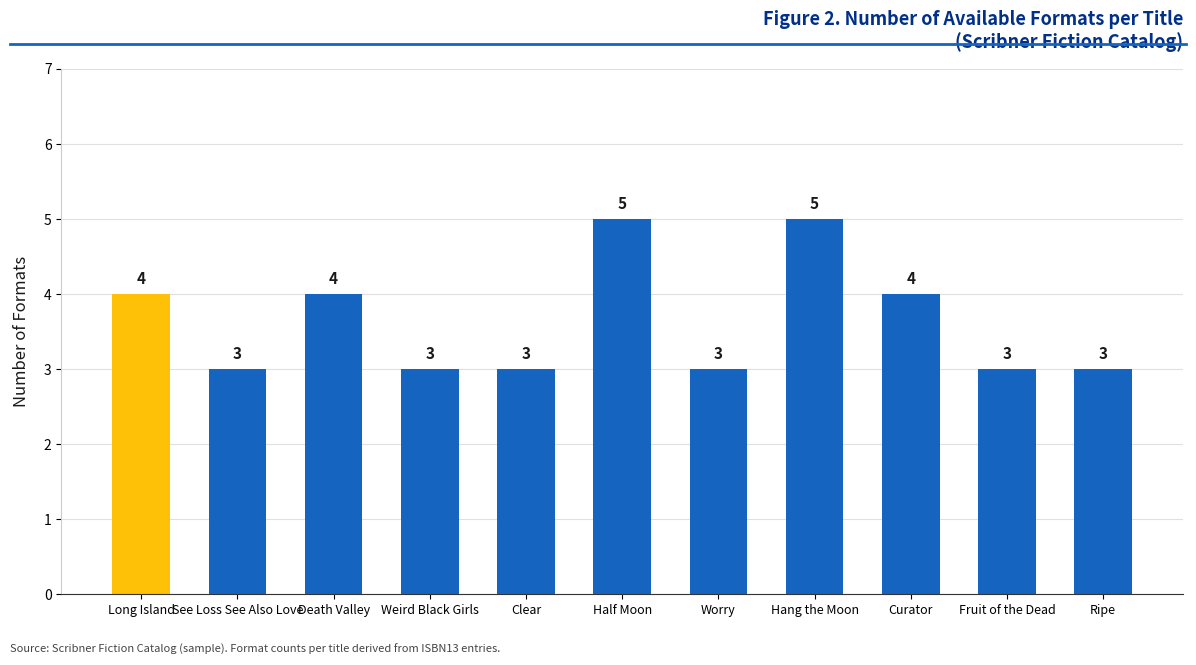

What is the minimum value shown in the chart?

3